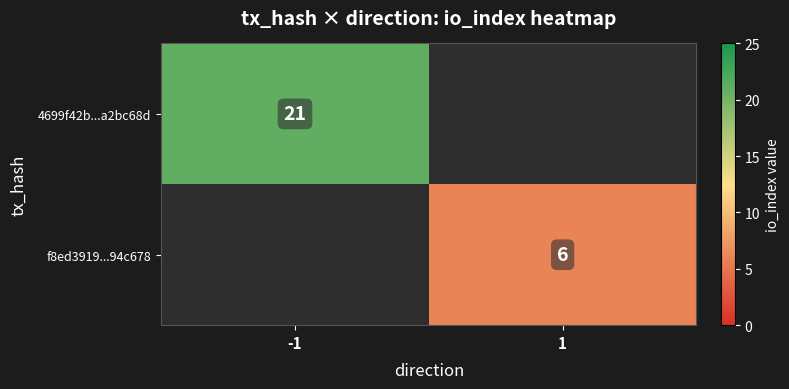

Which has a higher value, 1 or -1?

-1